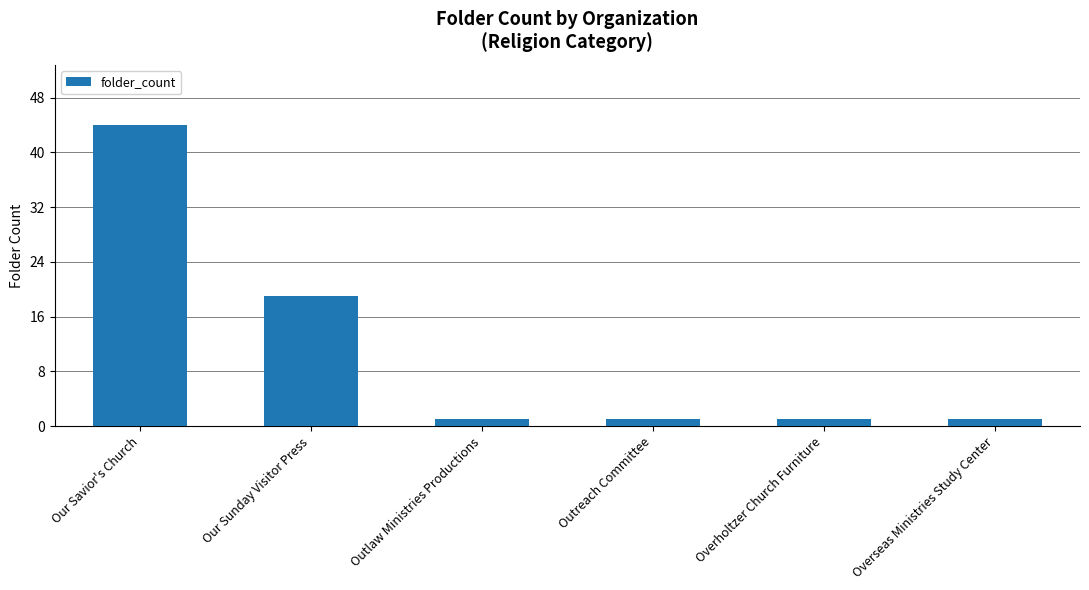

Reading left to right, extract all data points from this chart.

44	19	1	1	1	1